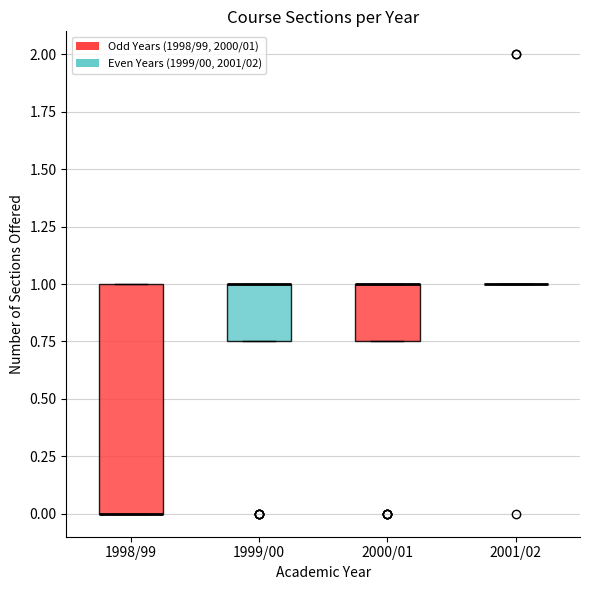

Reading left to right, transcribe this box plot: for each box, give where its median line is, the range the box spans, and where its two whiskers end, as read against the y-axis. The values are not printed on the chart, so give them approximately, as read against the axis.

1998/99: median 0.00 (drawn on the box's lower edge), box 0.00 to 1.00, whiskers 0.00 to 1.00
1999/00: median 1.00 (drawn on the box's upper edge), box 0.75 to 1.00, whiskers 0.75 to 1.00
2000/01: median 1.00 (drawn on the box's upper edge), box 0.75 to 1.00, whiskers 0.75 to 1.00
2001/02: box collapsed to a line at 1.00, whiskers 1.00 to 1.00